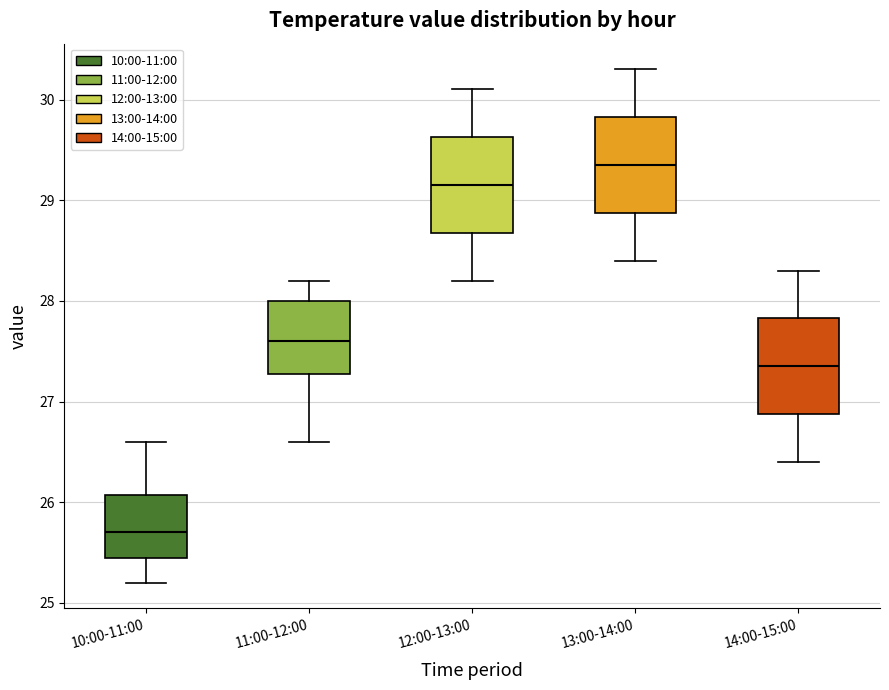

Which box's median line is the lowest?

10:00-11:00